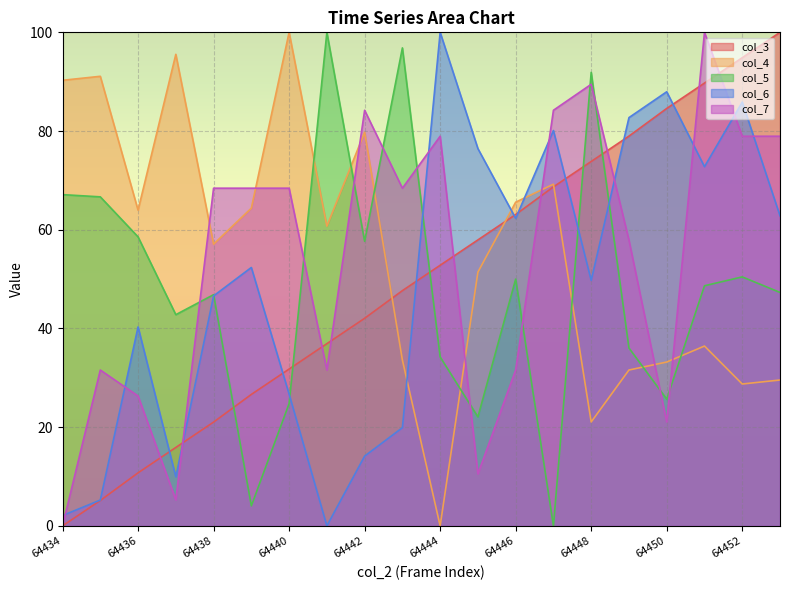

How many lines are shown in the chart?

5